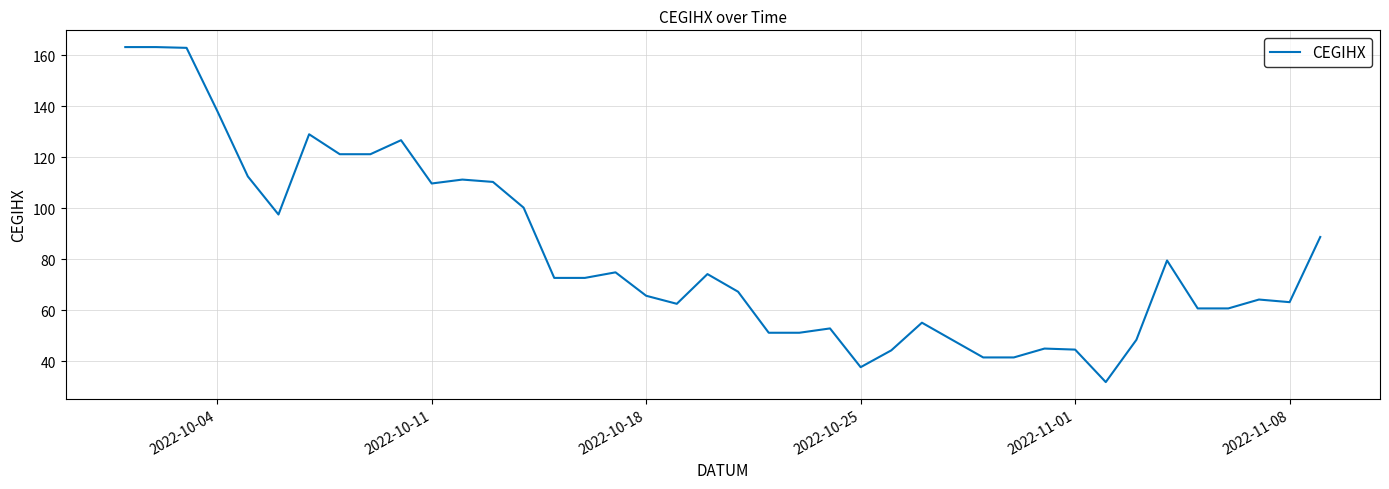

What is the minimum value shown in the chart?

31.8